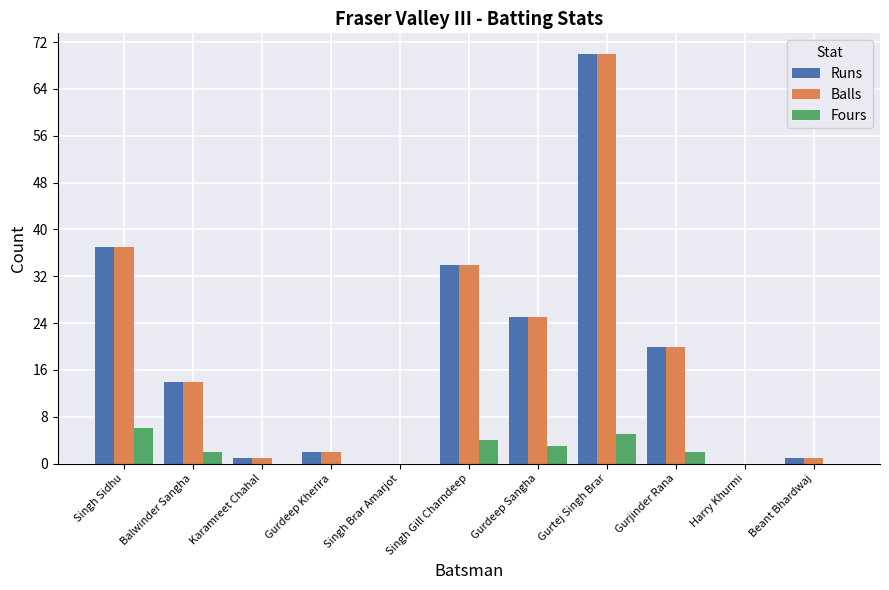

What is the sum of the Runs values at Balwinder Sangha and Gurtej Singh Brar?

84